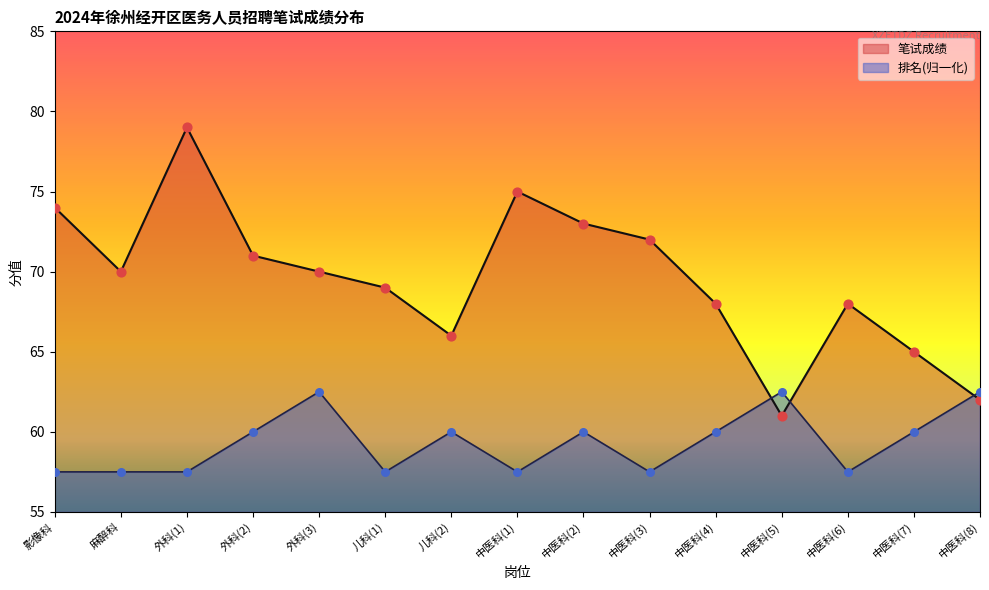

What are all the series names shown in the legend?

笔试成绩, 排名(归一化)